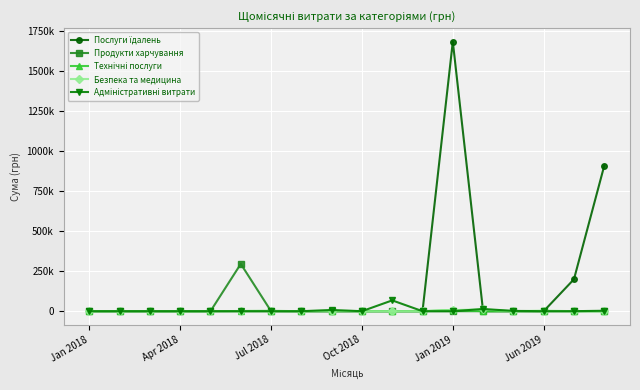

At which category is the sum across all series the highest?

Jan 2019